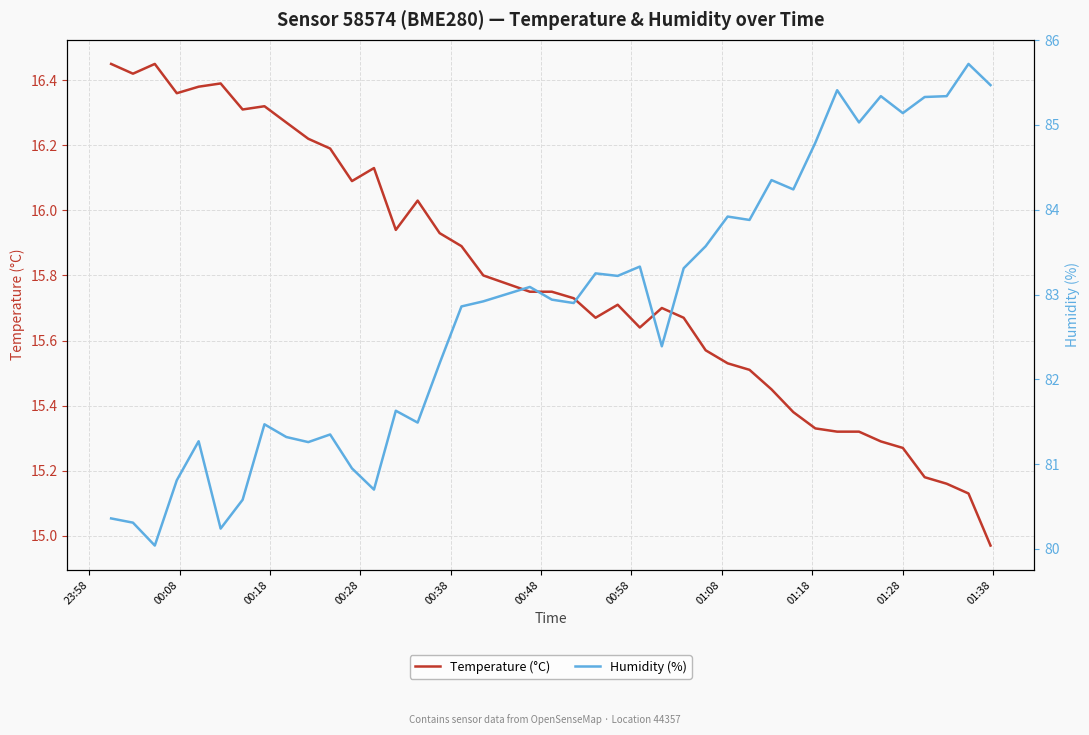

What is the lowest value of the Temperature (°C) series?

15.0